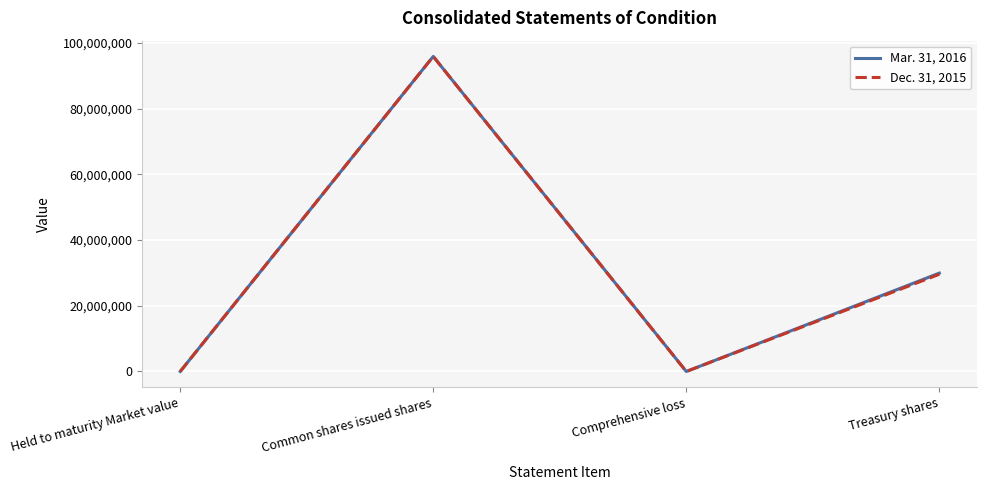

Where does the Mar. 31, 2016 series first go above 29934516?

Common shares issued shares